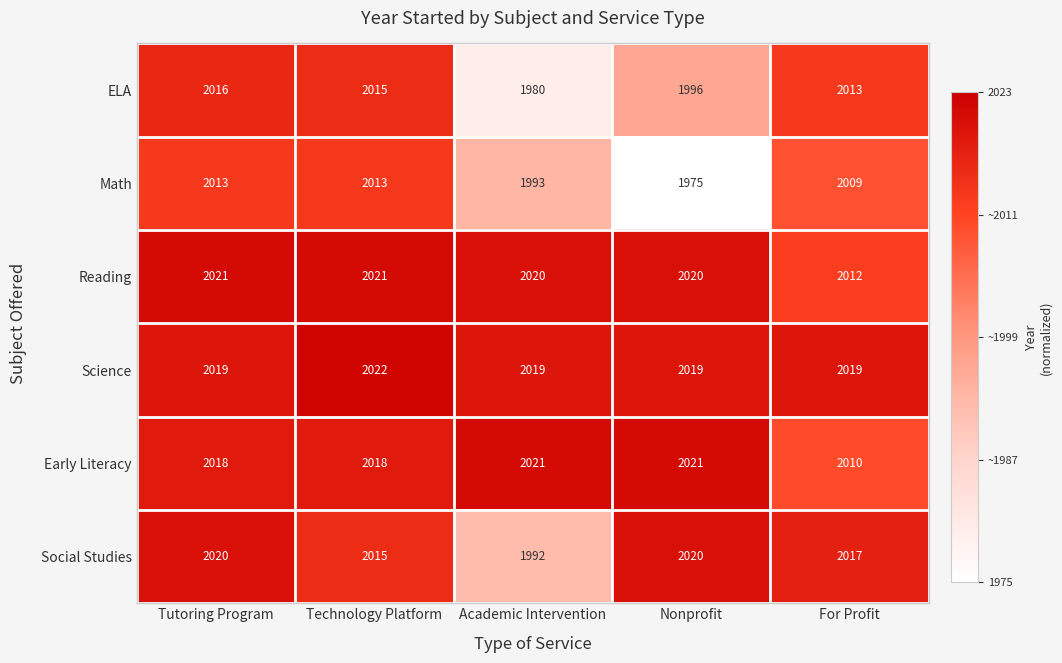

True or false: Social Studies has a value of 2020 at Tutoring Program.

True